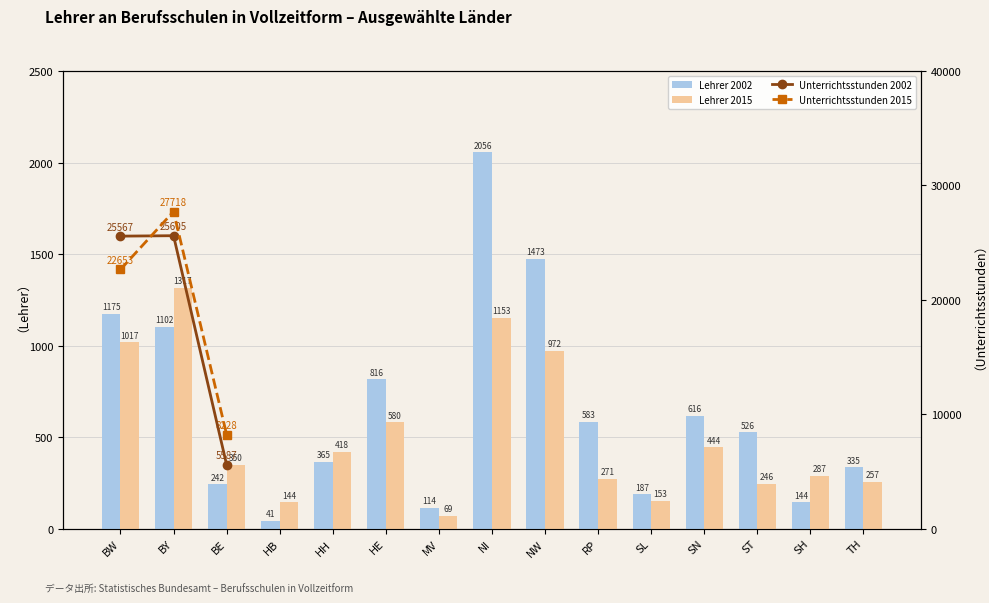

How many values in the Lehrer 2015 series are below 350?

7